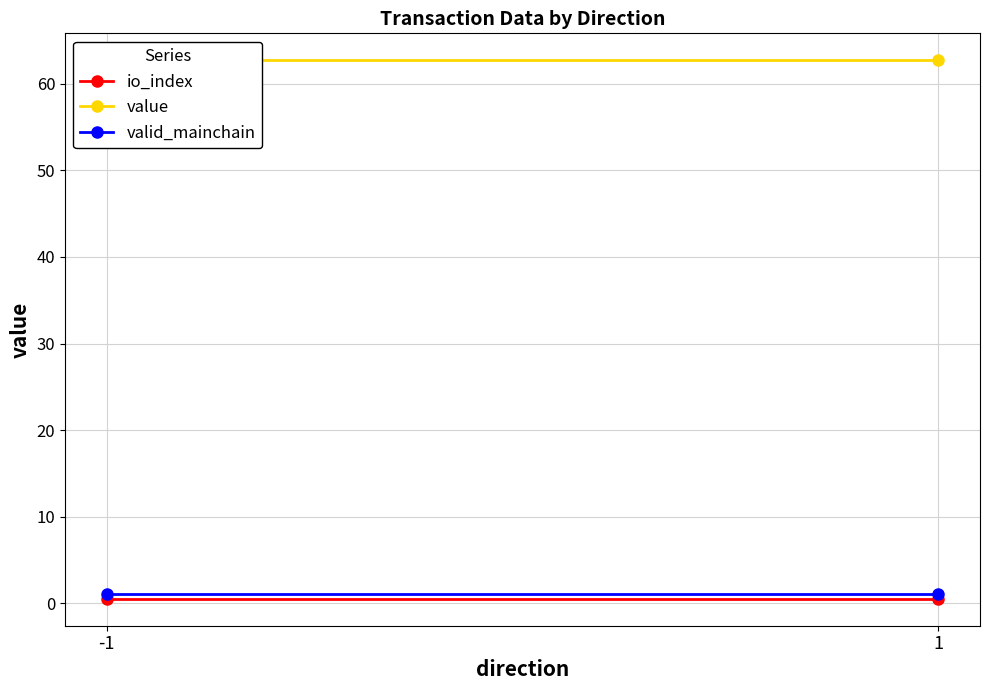

What are all the series names shown in the legend?

io_index, value, valid_mainchain